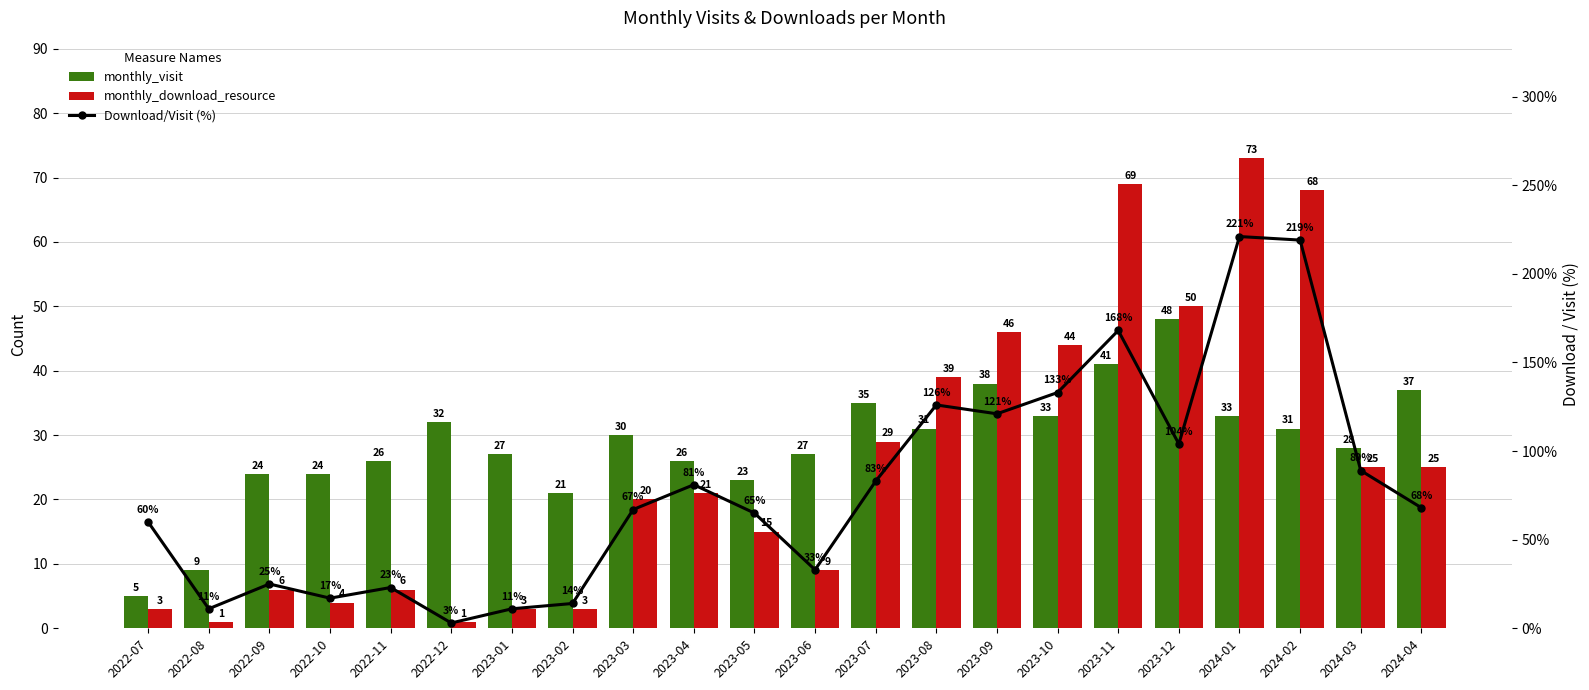

What value does the monthly_download_resource series have at 2024-03?

25